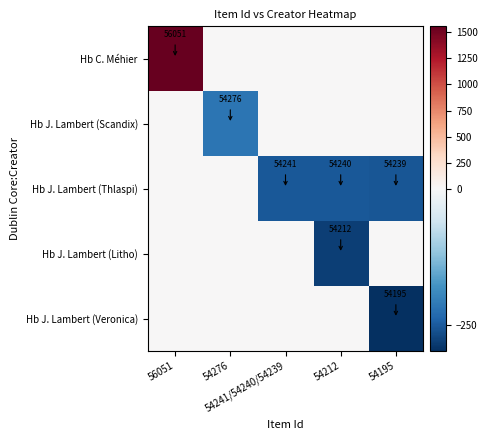

The Hb J. Lambert (Scandix) series shows -356.4 at 54276. True or false?

False